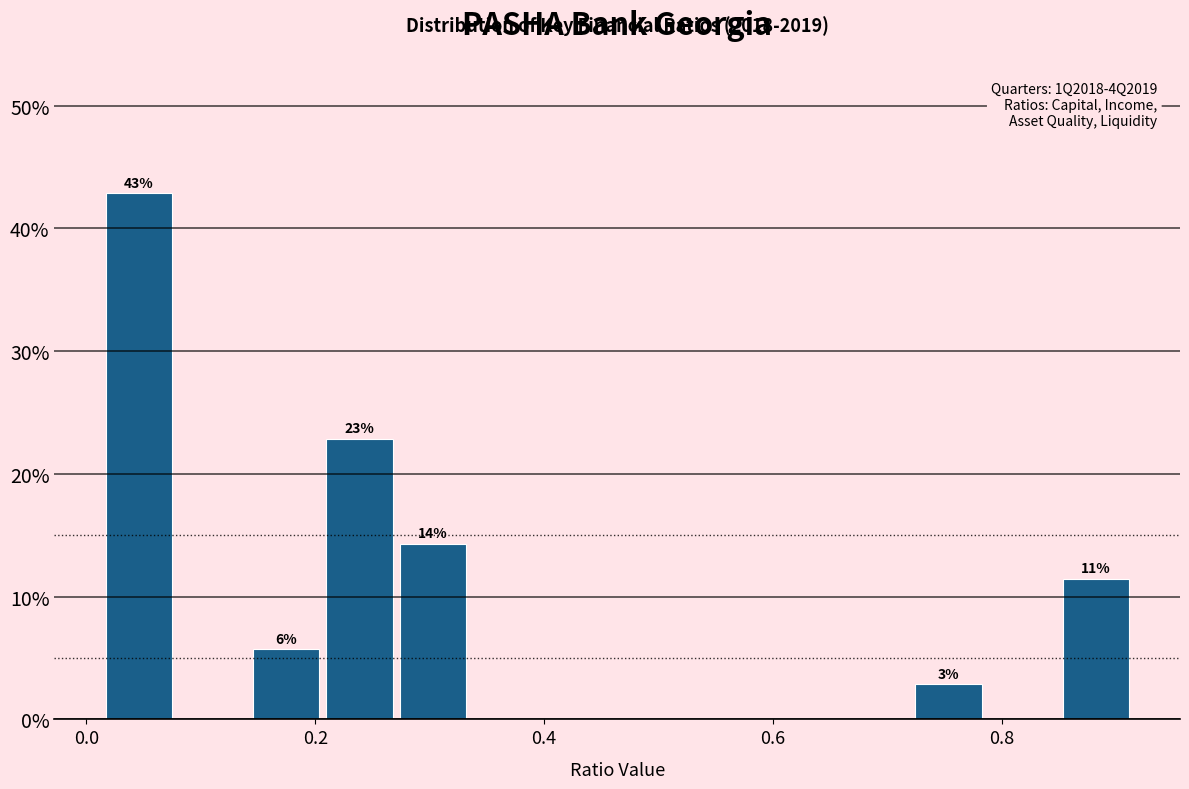

Read against the x-axis, roughly where is the centre of the tallest bar?

0.04